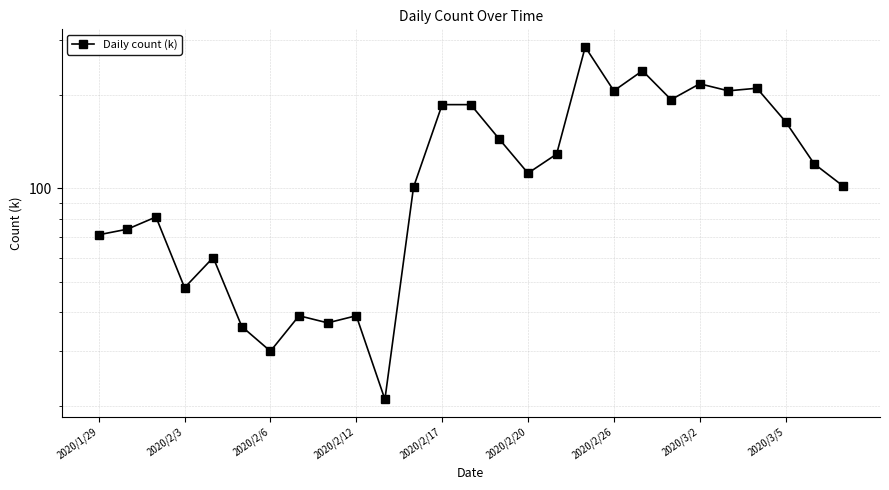

Is it true that the value at 2020/2/12 is 56?

False